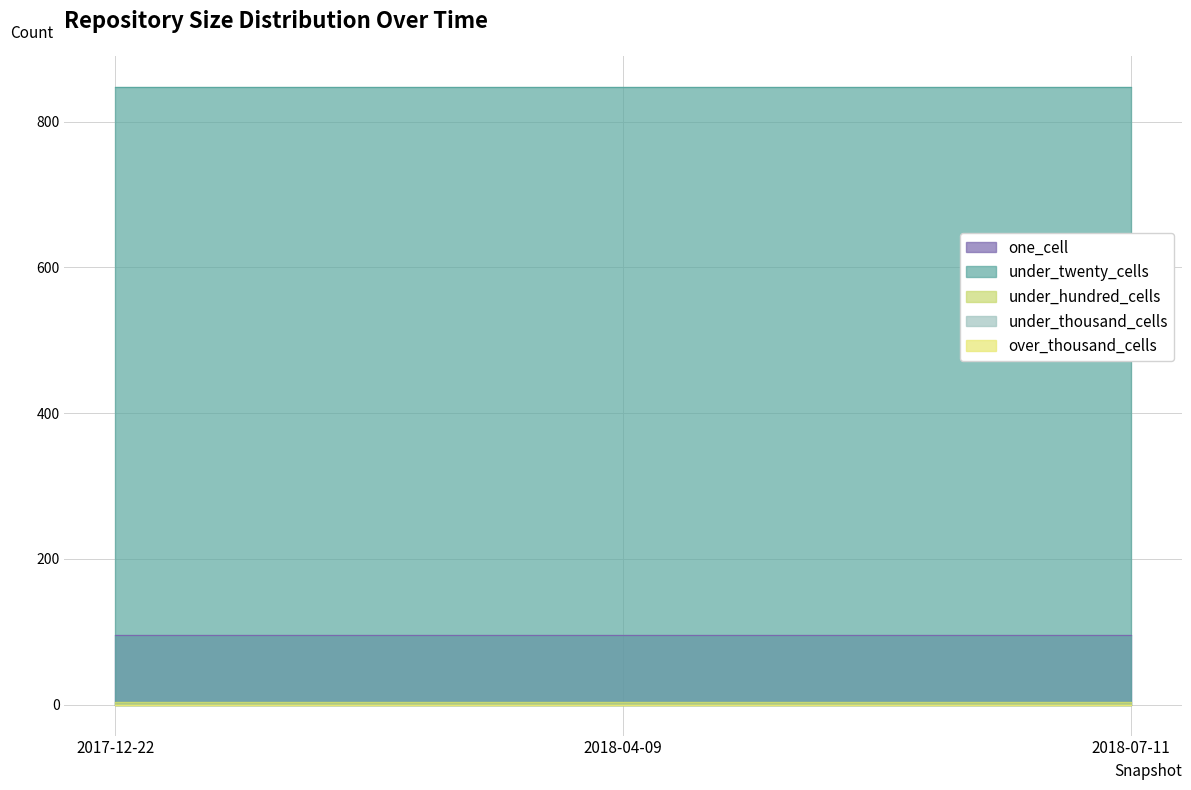

At which label is under_thousand_cells closest to 0?

2017-12-22